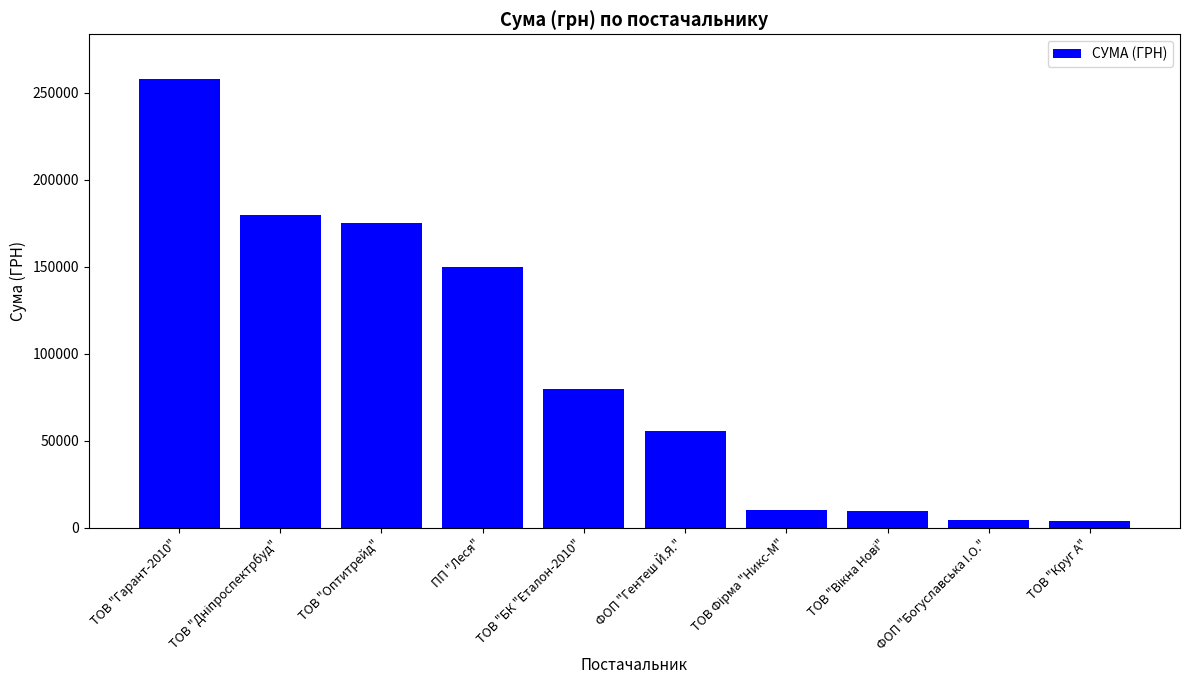

The value at ФОП "Гентеш Й.Я." is 18542.7. True or false?

False